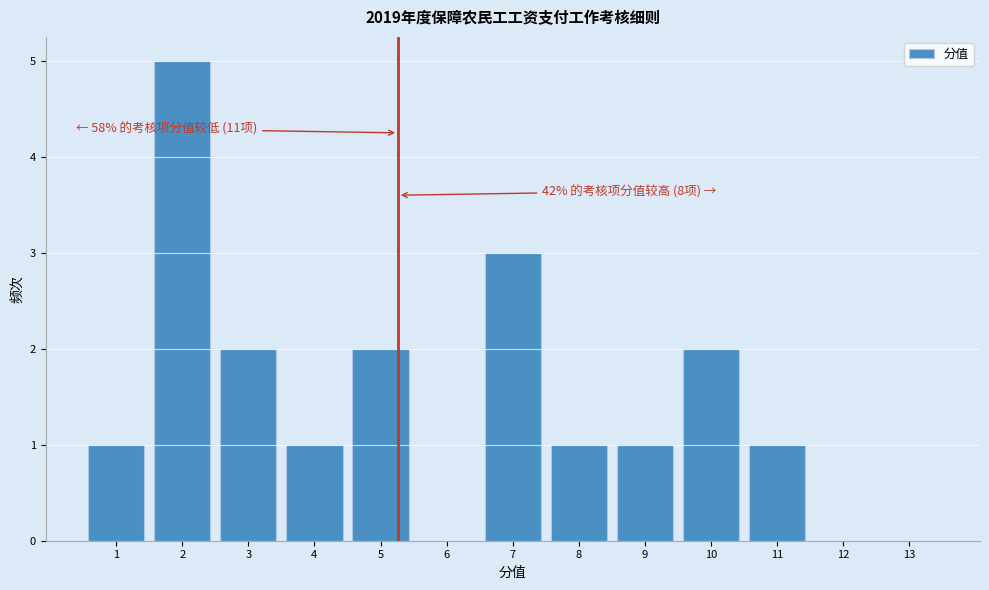

Over which range of the x-axis is the bar tallest?

1.5 to 2.5